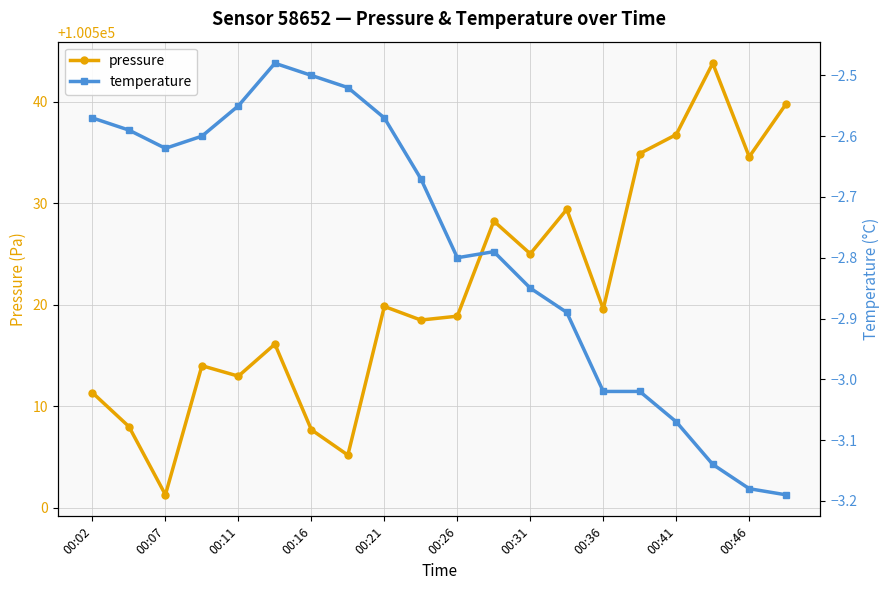

Where does the pressure series first go above 100519?

00:21